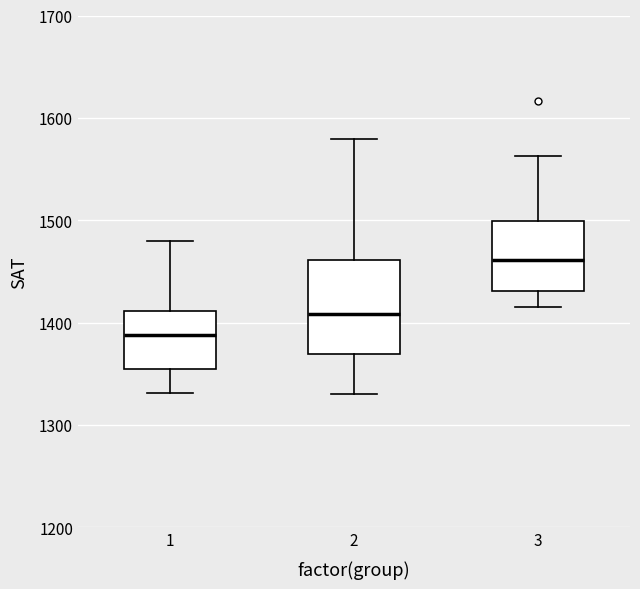

Which box has the highest median line?

3